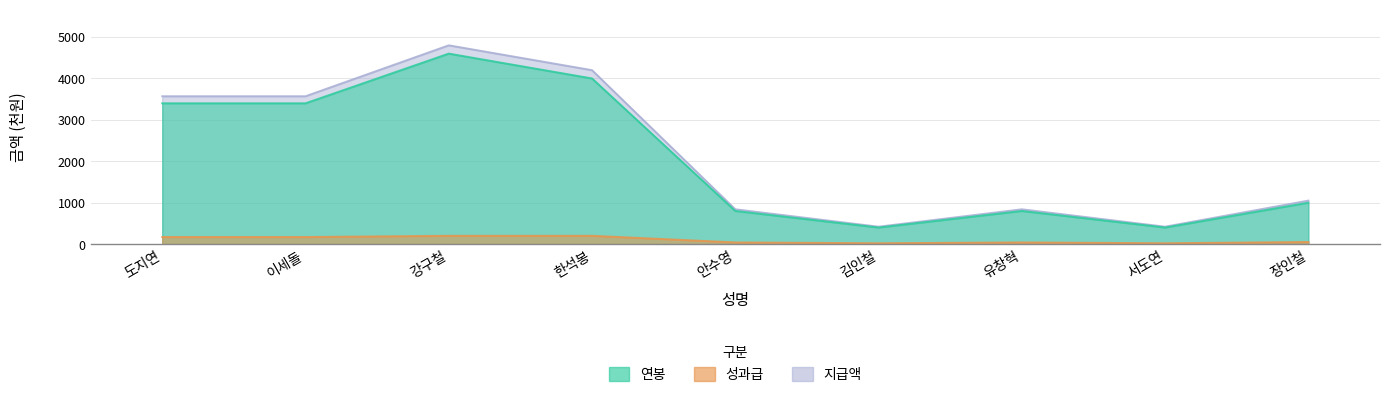

What is the difference between the highest and lowest values at 한석봉?

4000